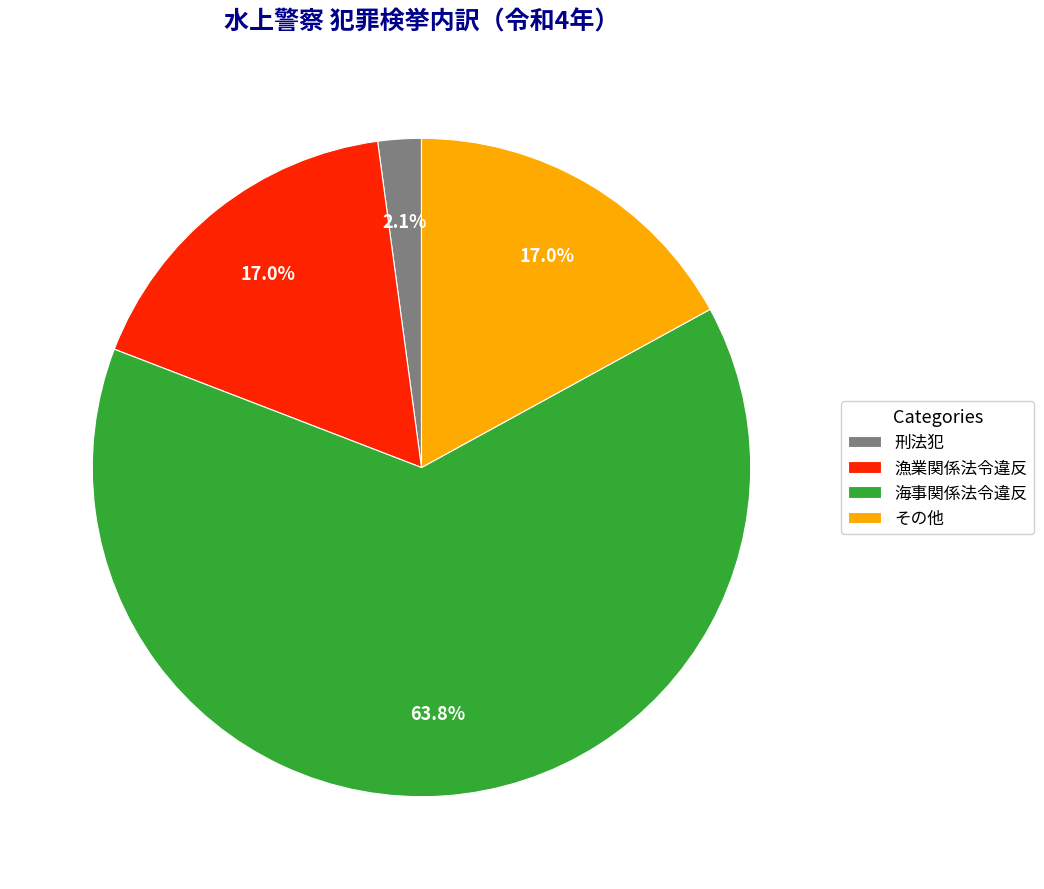

How many segments does this pie chart have?

4